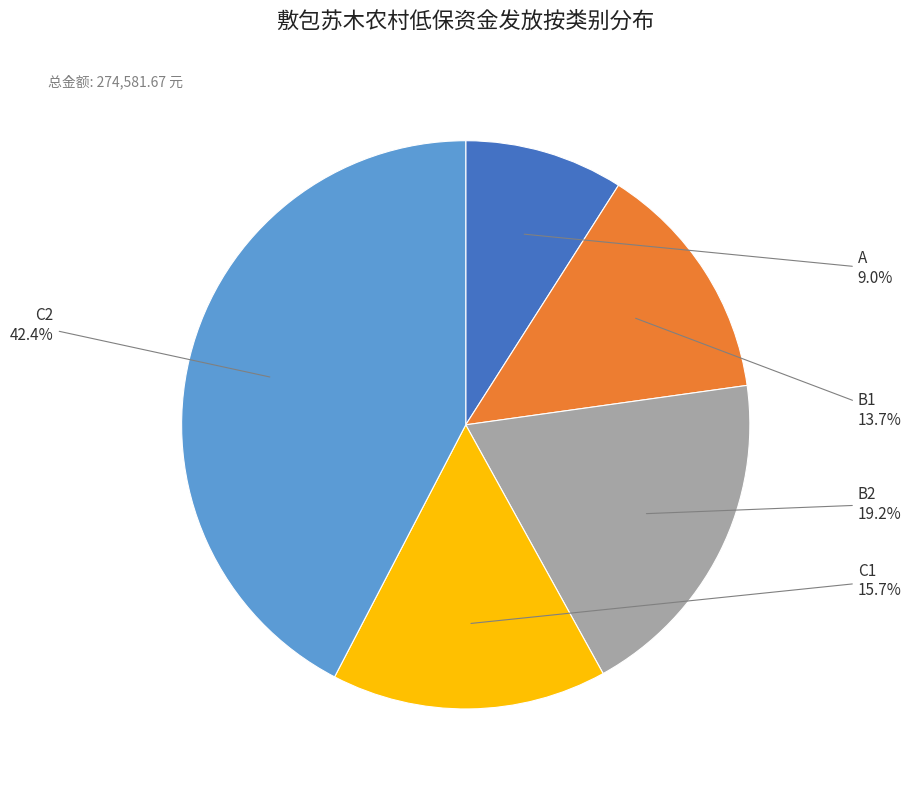

Does any single category account for the majority?

No